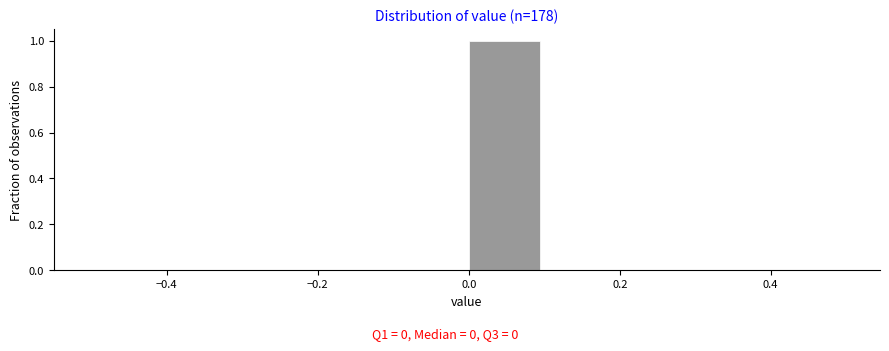

Reading left to right, list every bar in this chart as the range it spans on the x-axis followed by its height. The values are not printed on the chart, so give them approximately, as read against the axis.

-0.5 to -0.4: 0
-0.4 to -0.3: 0
-0.3 to -0.2: 0
-0.2 to -0.1: 0
-0.1 to 0.0: 0
0.0 to 0.1: 1
0.1 to 0.2: 0
0.2 to 0.3: 0
0.3 to 0.4: 0
0.4 to 0.5: 0